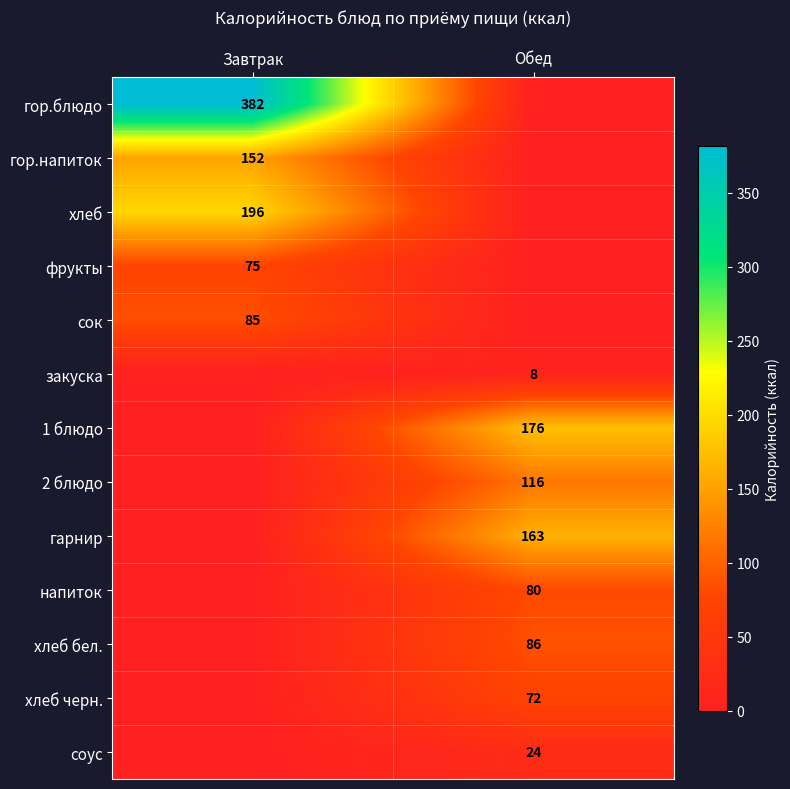

The 2 блюдо series shows 116 at Обед. True or false?

True